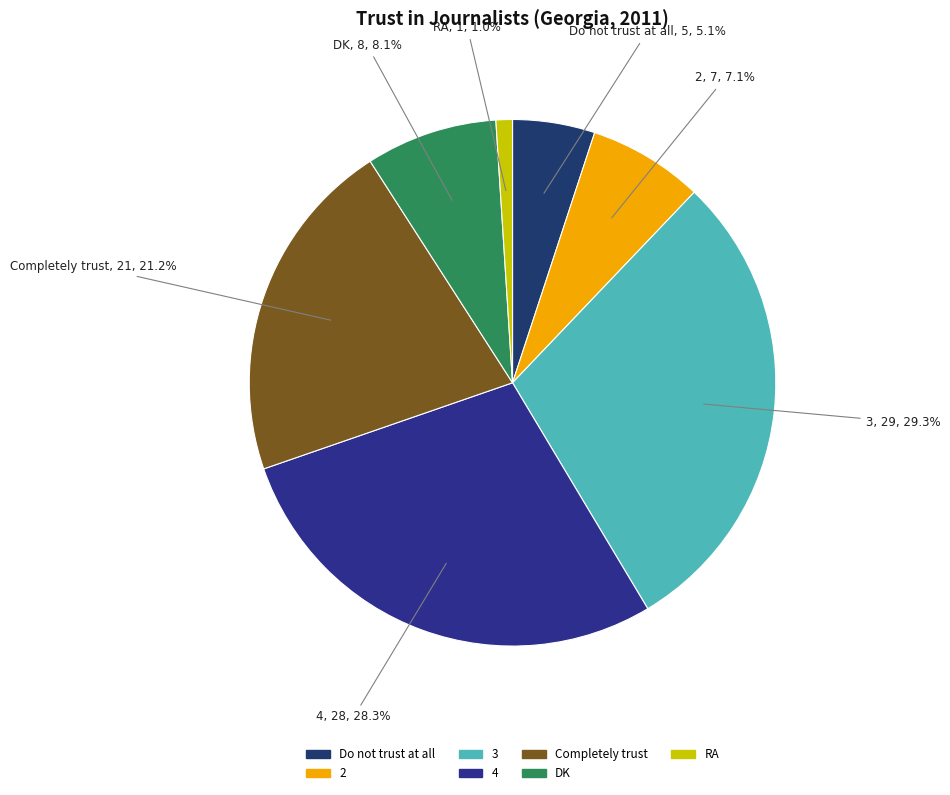

Is DK the majority of the pie?

No